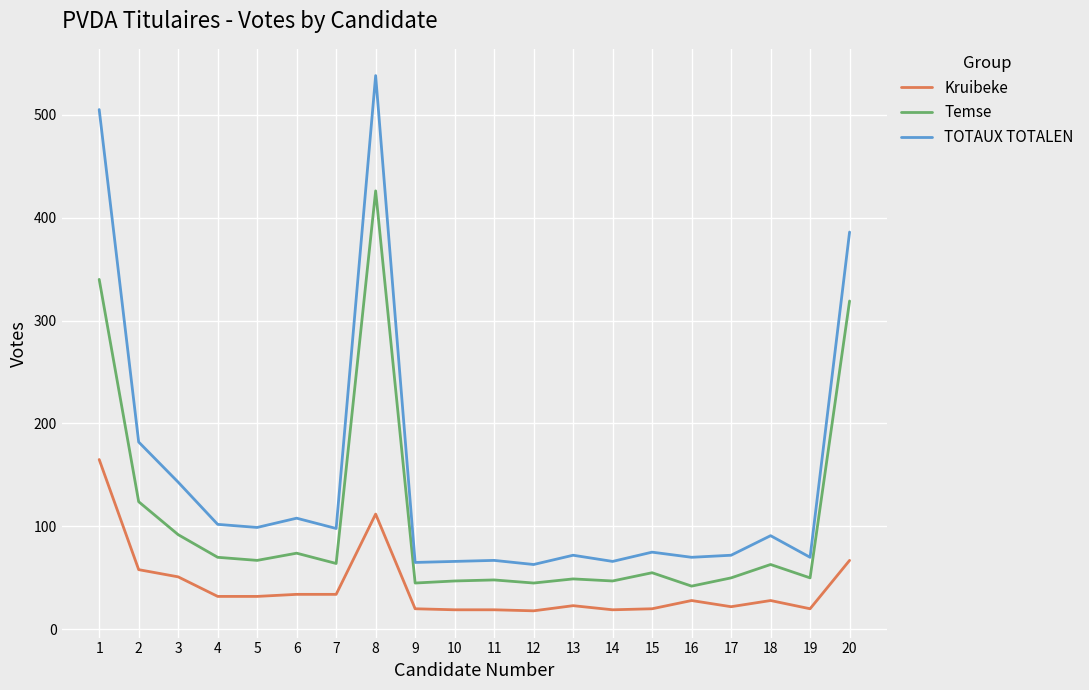

True or false: Temse has more than 2 interior local peaks.

True